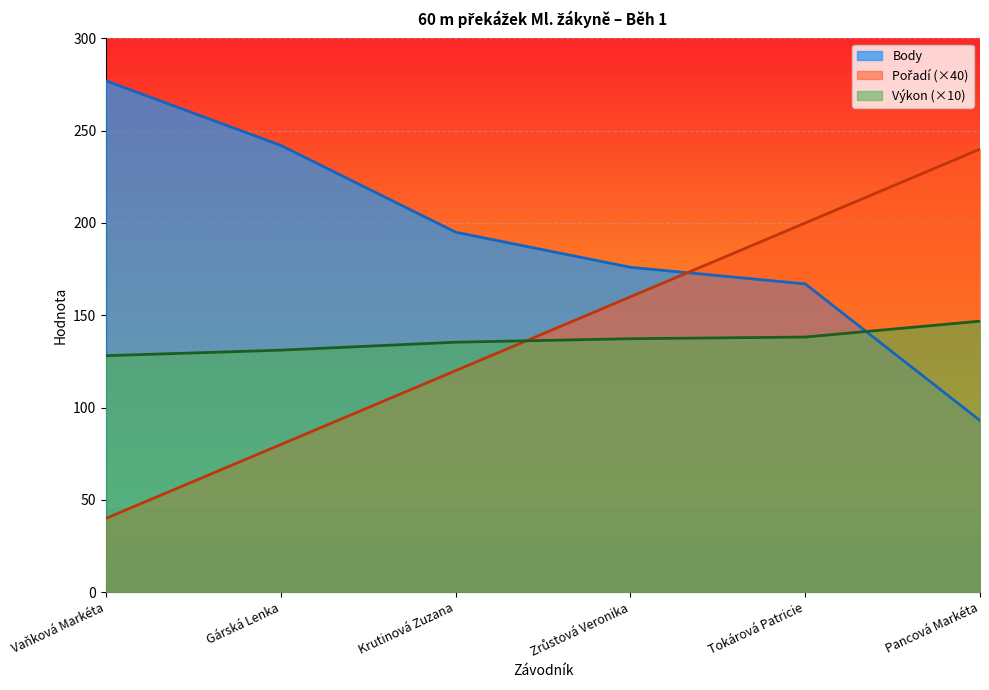

What is the value of the Výkon point at the 2nd from the left?

131.1